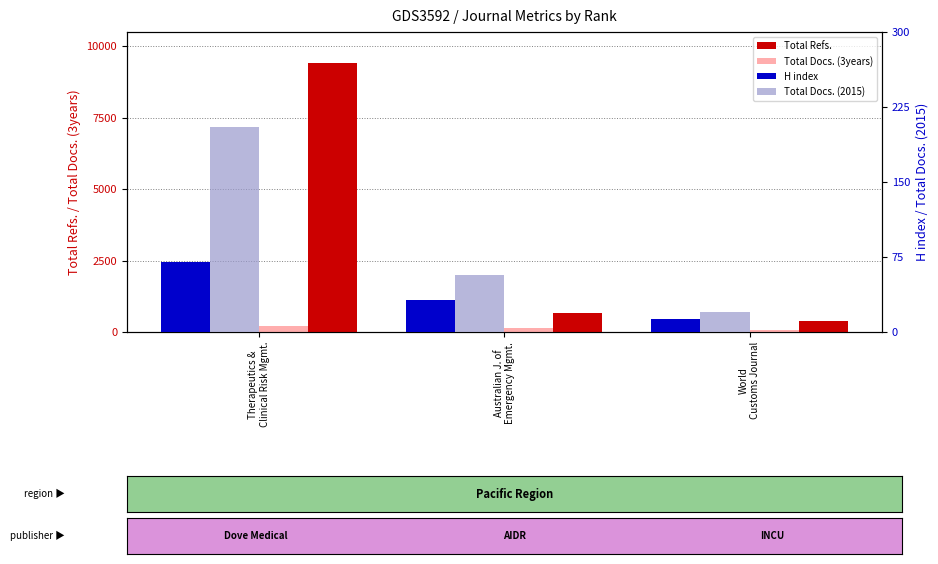

What are all the series names shown in the legend?

Total Refs., Total Docs. (3years), H index, Total Docs. (2015)